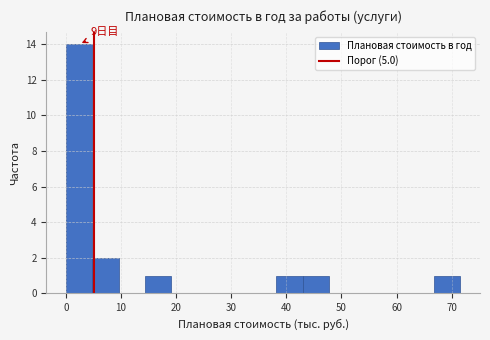

Which range on the x-axis has the tallest bar?

0 to 5